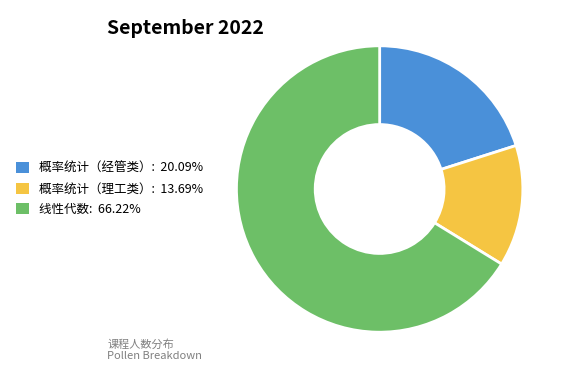

How many slices are in this pie chart?

3